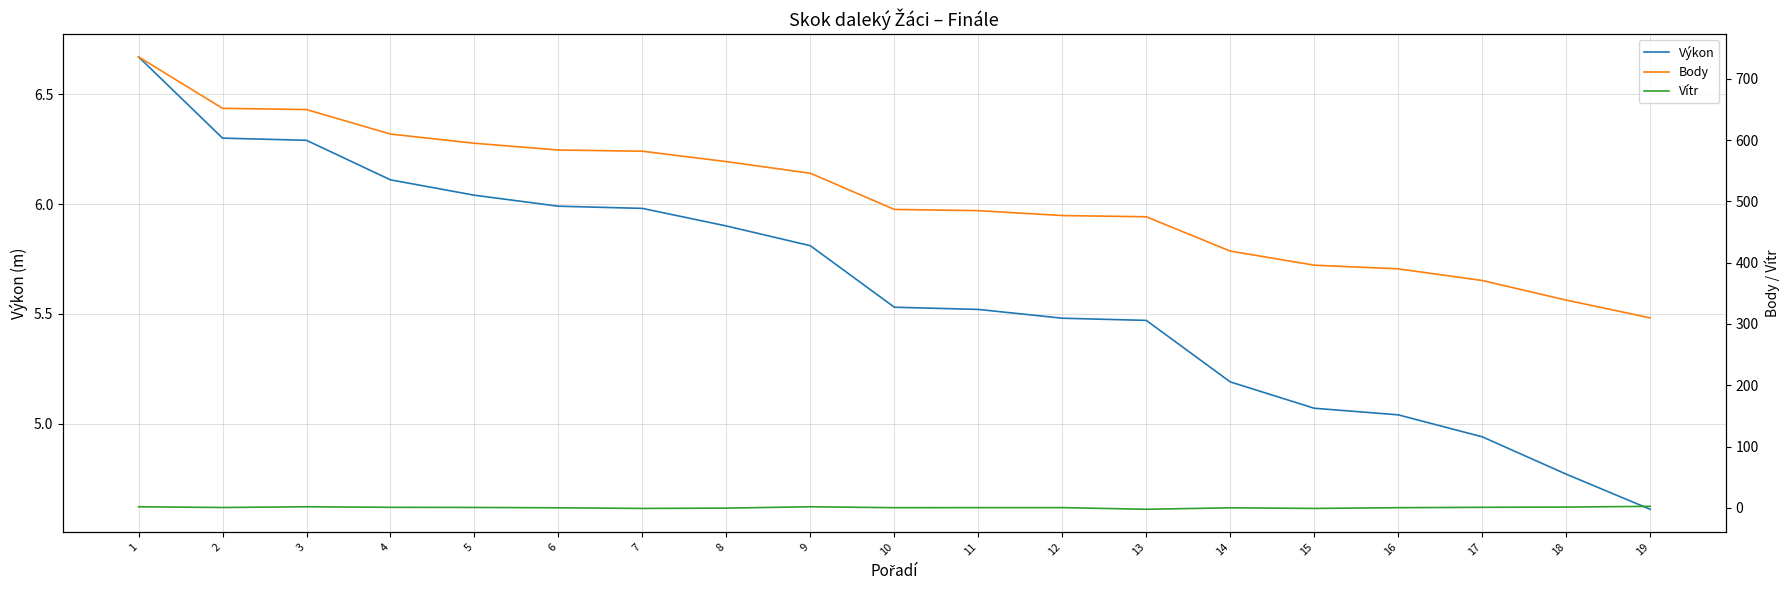

Does the chart display data point markers on the line(s)?

No